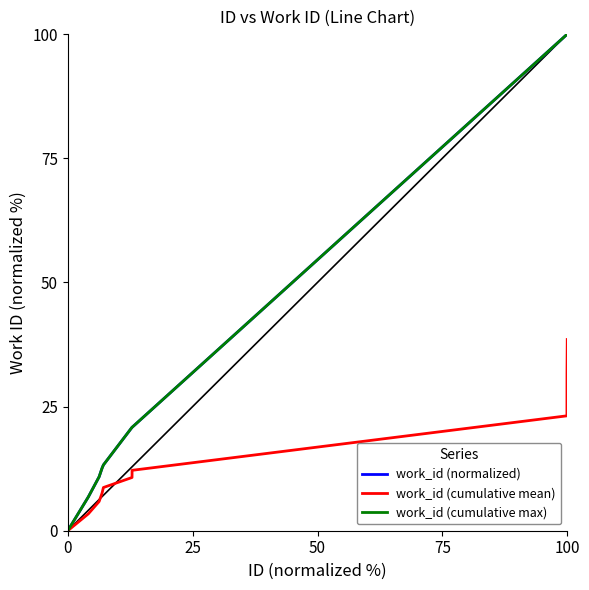

Does the chart display data point markers on the line(s)?

No